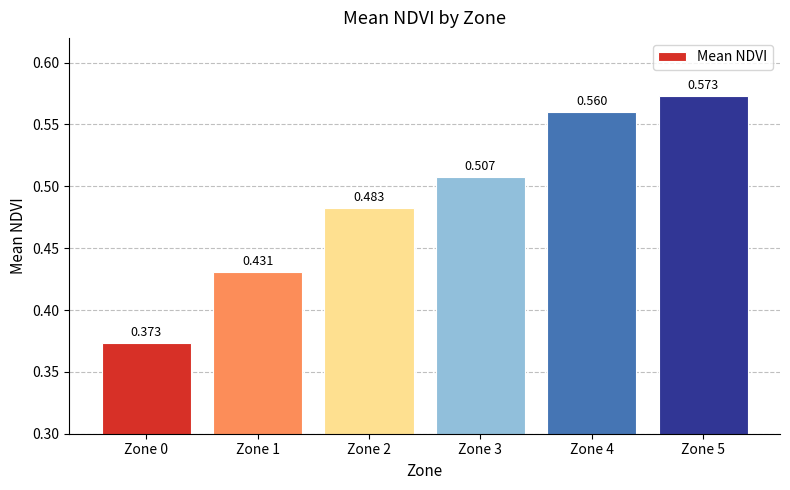

List the labels in order of value, smallest first.

Zone 0, Zone 1, Zone 2, Zone 3, Zone 4, Zone 5